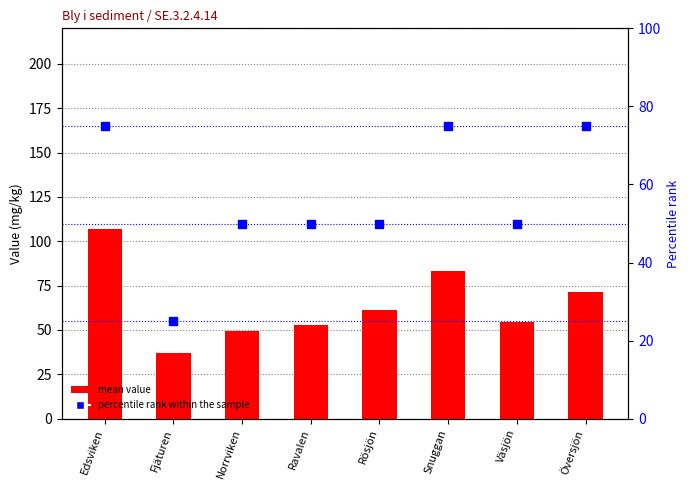

What is the total value across all series at Fjäturen?

62.0